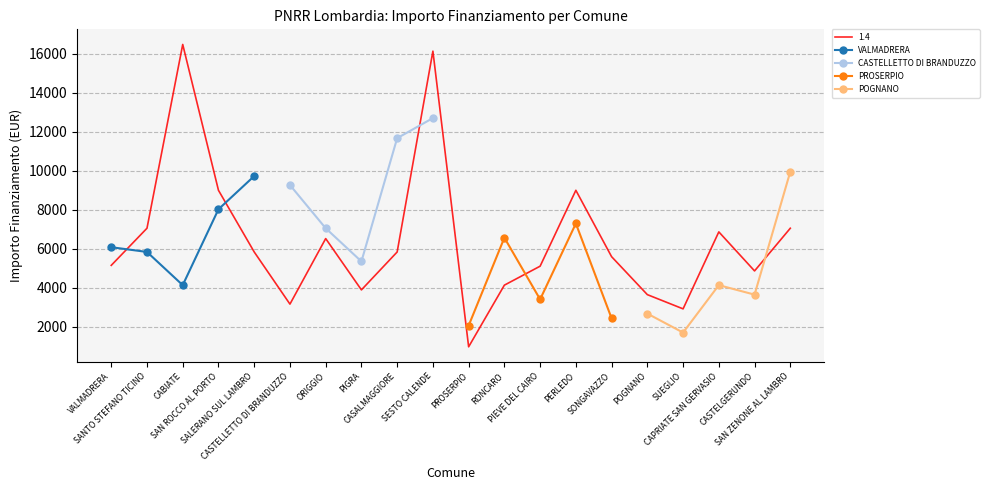

Which has a higher value, VALMADRERA or SANTO STEFANO TICINO?

VALMADRERA